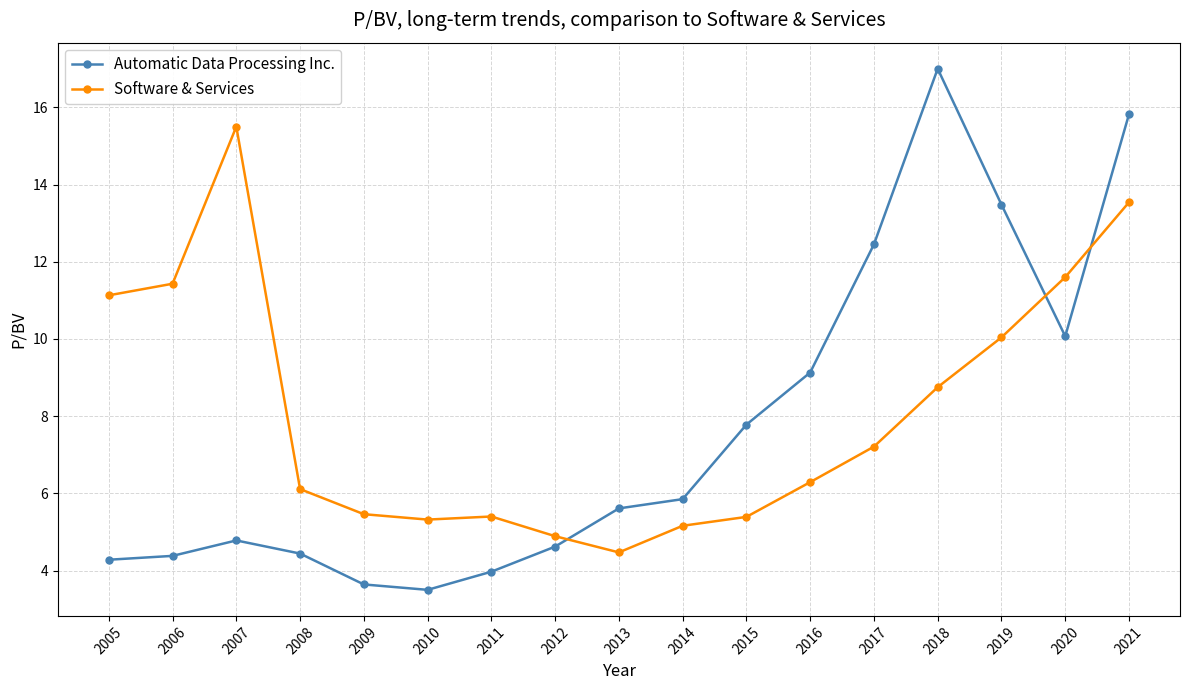

True or false: Automatic Data Processing Inc. has more than 0 points higher than both neighbors.

True